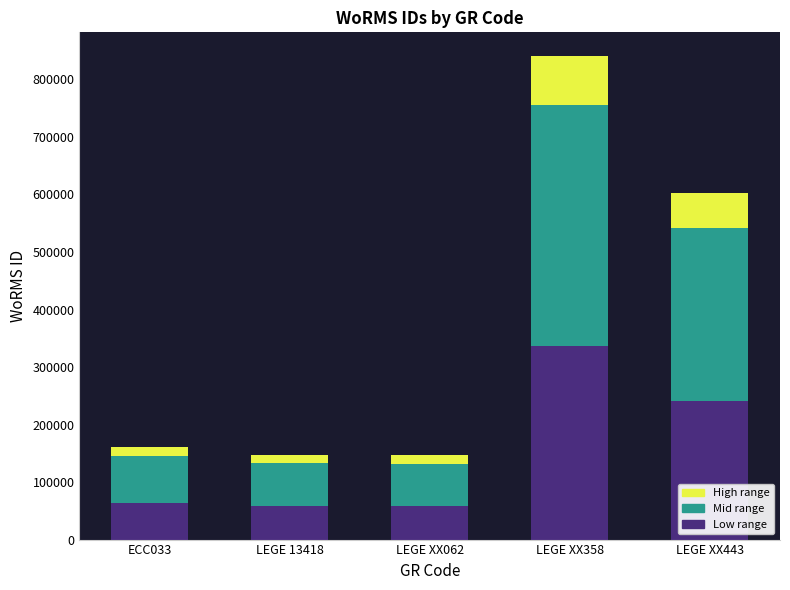

Where is Low range nearest to the value 197289?

LEGE XX443